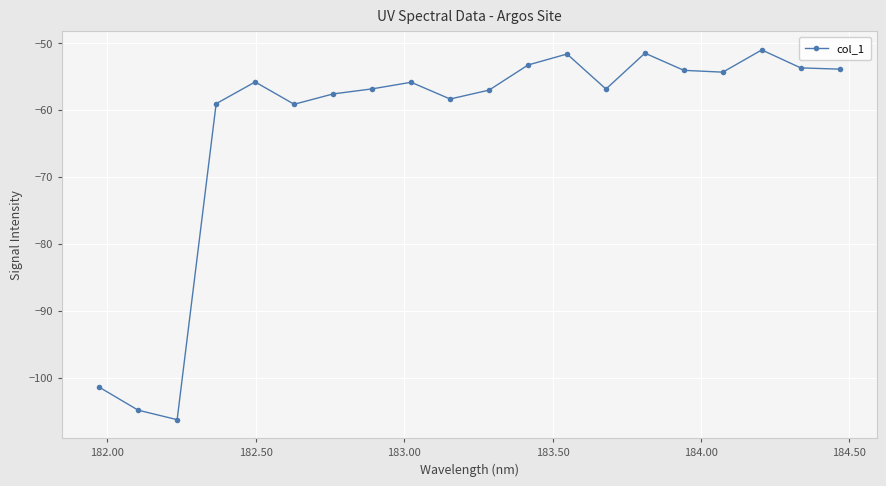

What is the minimum value shown in the chart?

-106.3